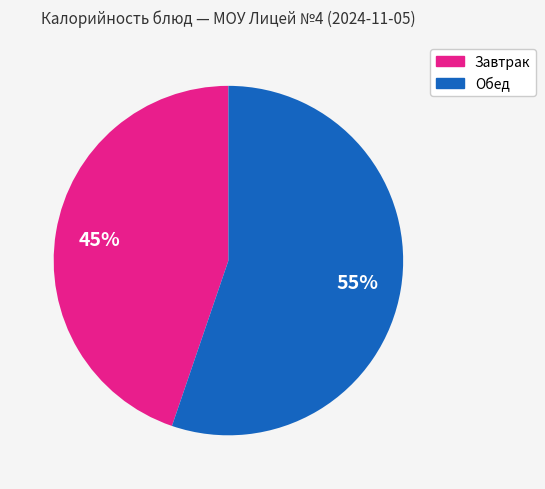

Is there any slice that represents more than half of the pie?

Yes